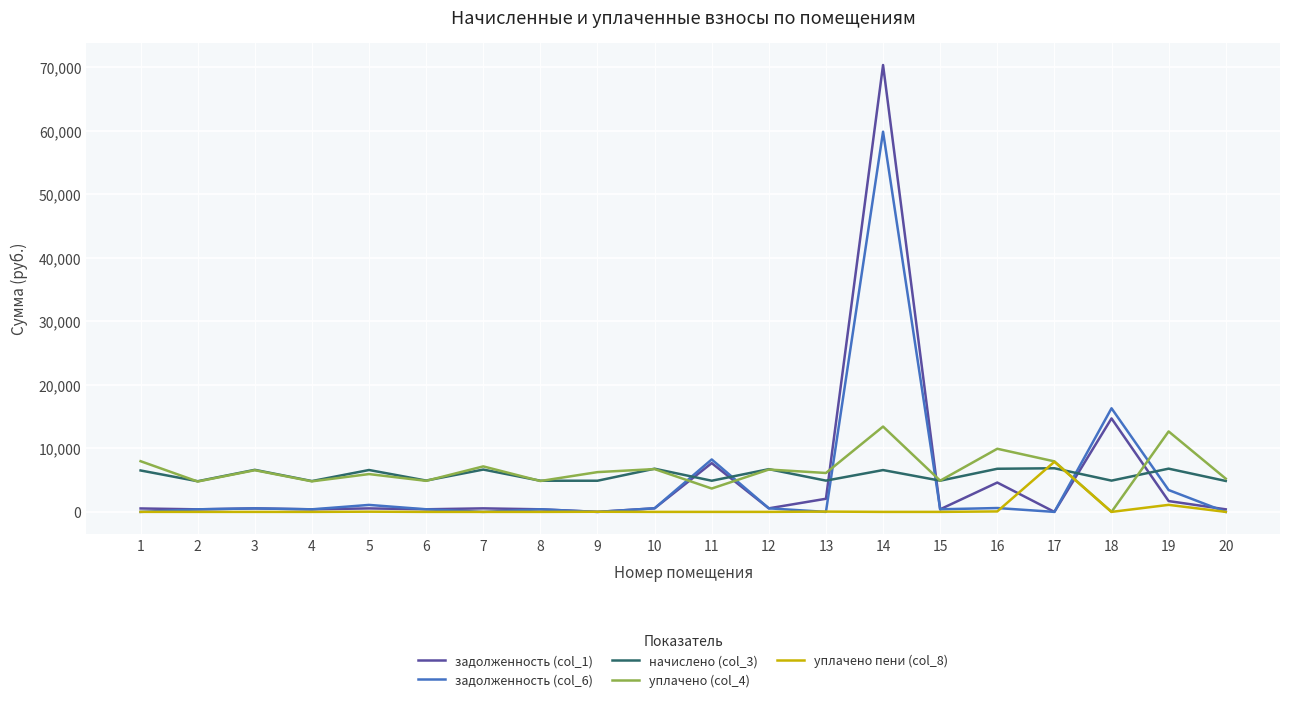

Which series has the largest range (max minus min)?

задолженность (col_1)